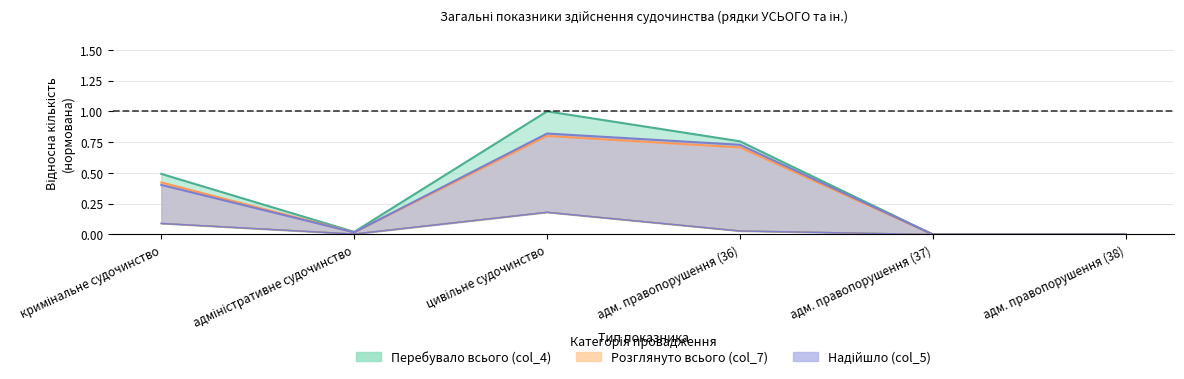

The value of Надійшло (col_5) at адм. правопорушення (38) is 0.5. True or false?

False